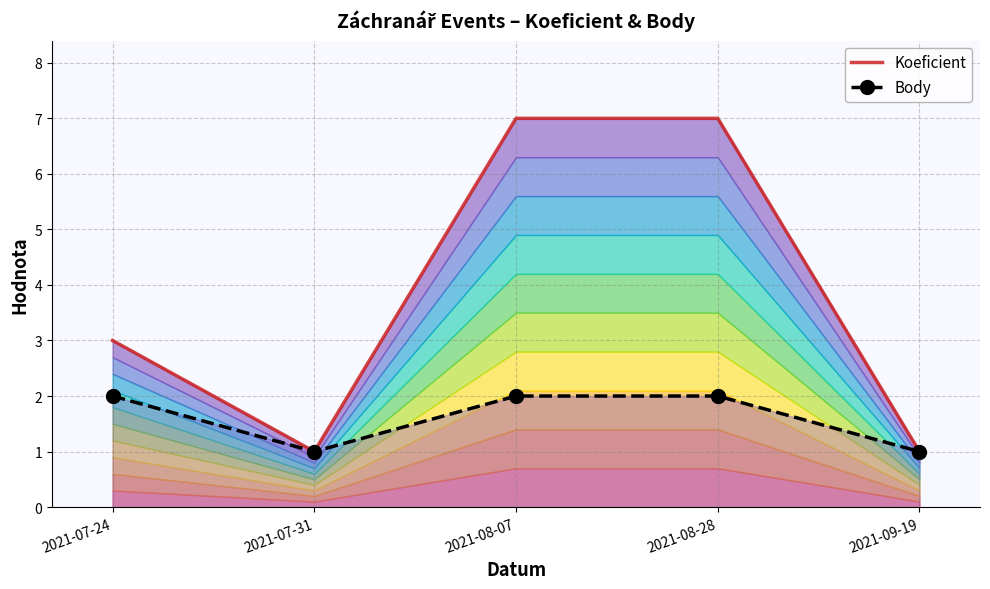

Reading left to right, what are all the values shown in this chart?

Koeficient: 3	1	7	7	1
Body: 2	1	2	2	1